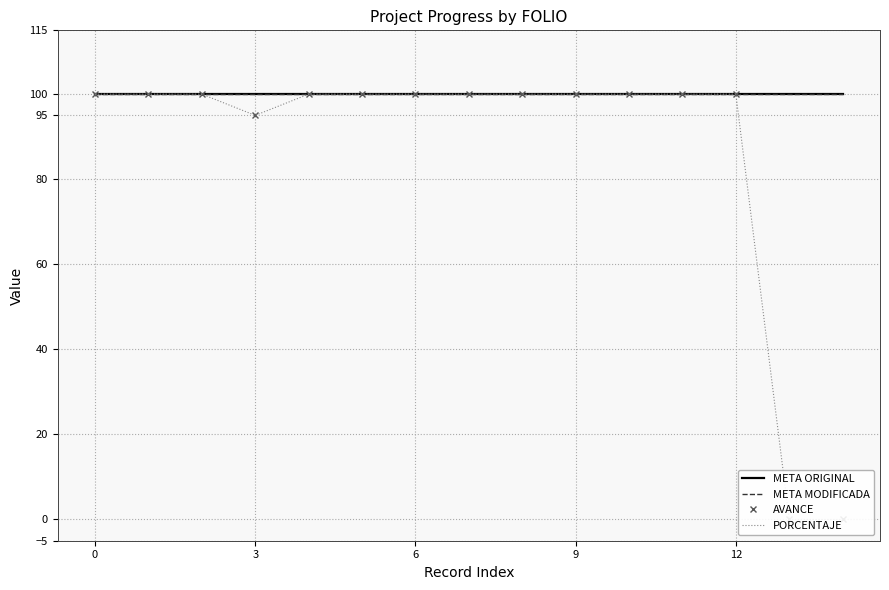

Which series changed the most between 3 and 12?

AVANCE